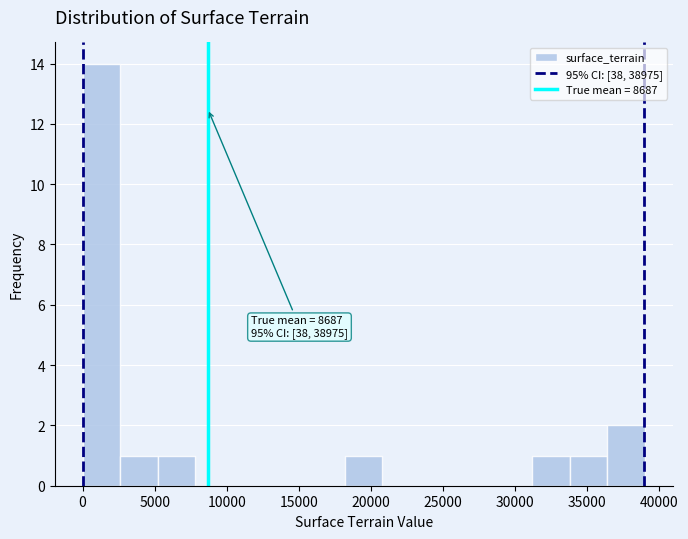

Which range on the x-axis has the tallest bar?

0 to 2500